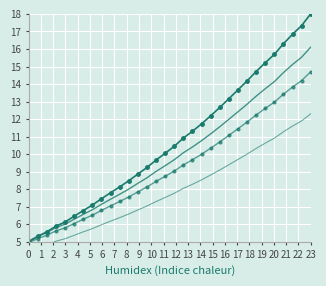

What is the value of the Spectrum (alt 3) point at the 10th from the left?

6.2